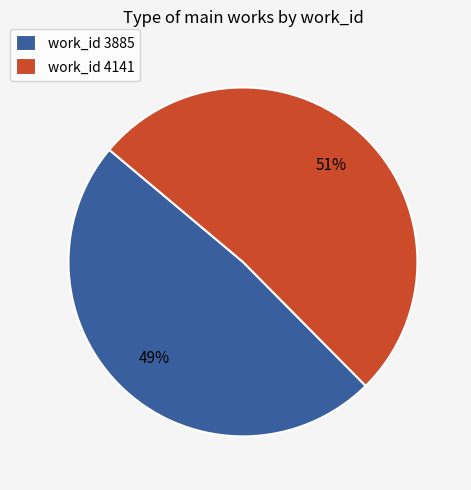

What is the smallest slice in the pie chart?

work_id 3885